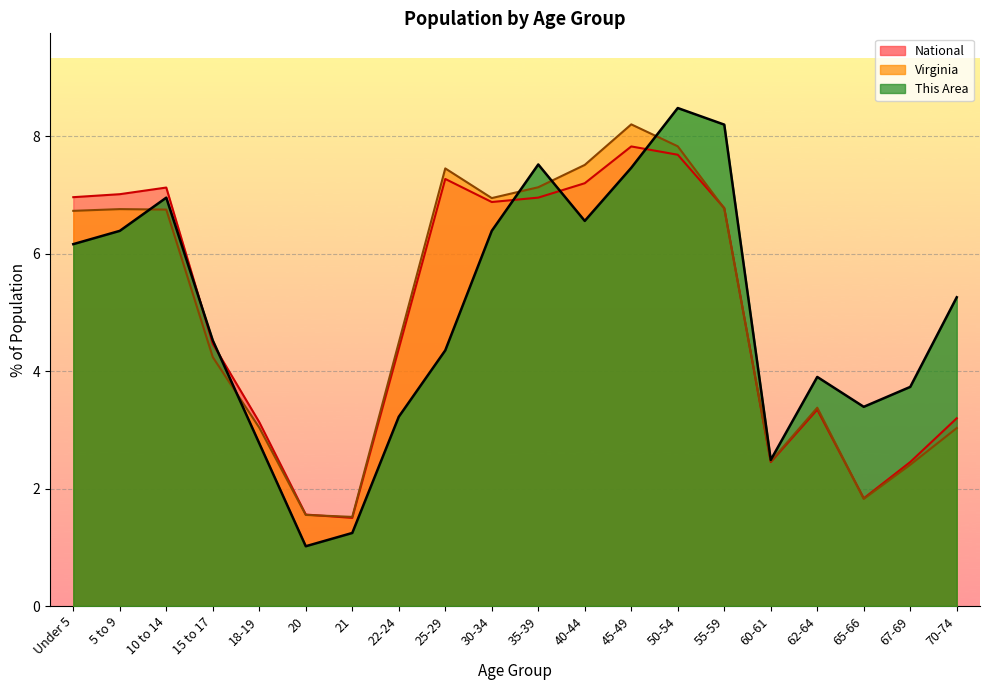

At which label is National closest to 4?

22-24